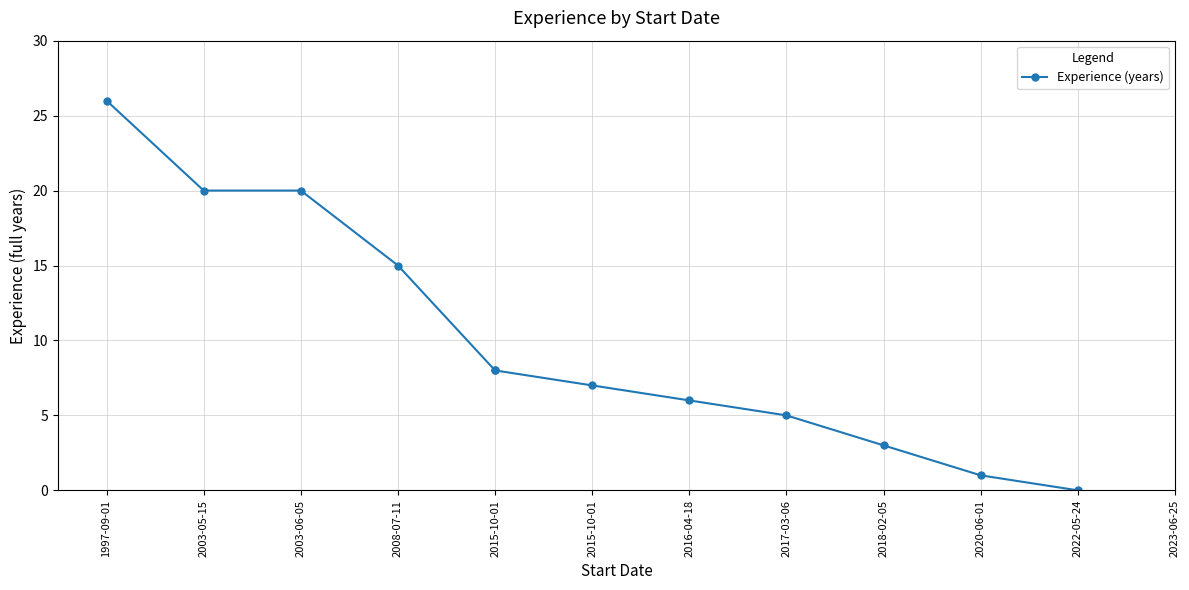

The value at 2022-05-24 is 0. True or false?

True